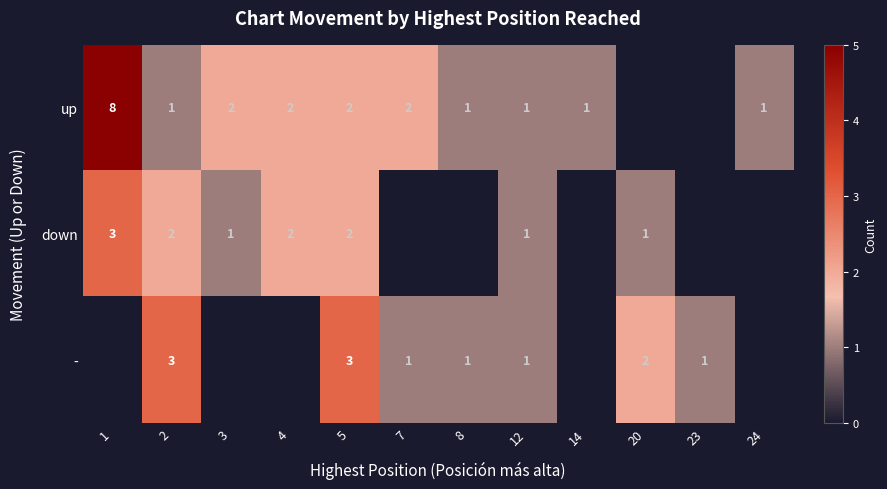

True or false: - has a value of 1 at 8.

True